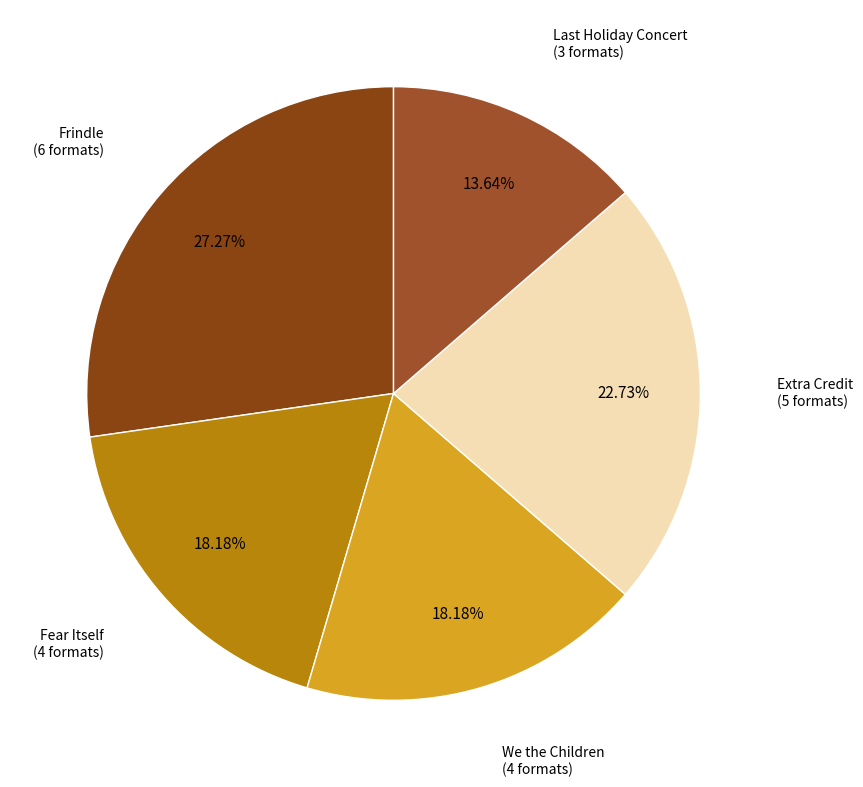

How many slices are in this pie chart?

5